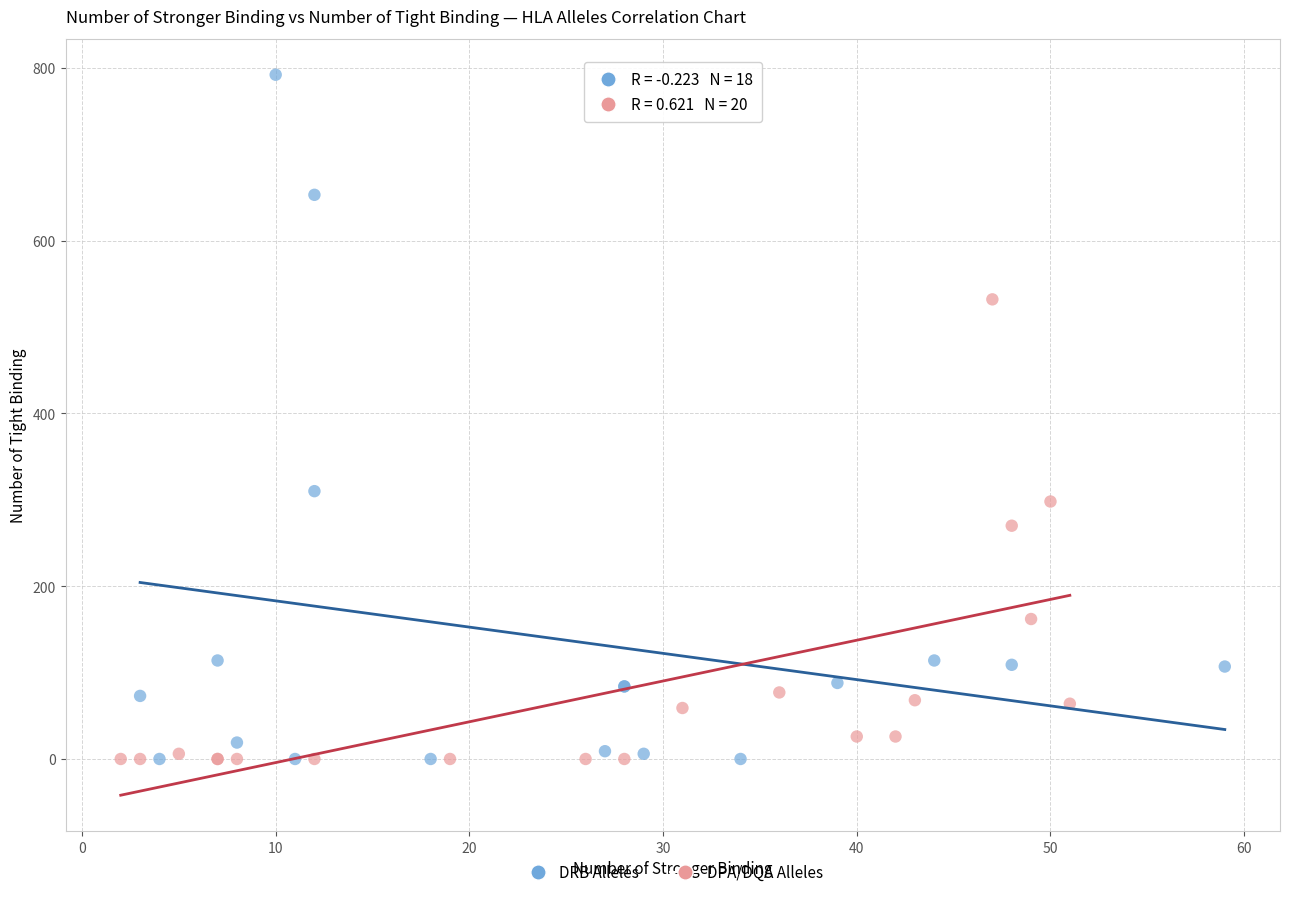

Which series has the widest spread of Y values?

DRB Alleles